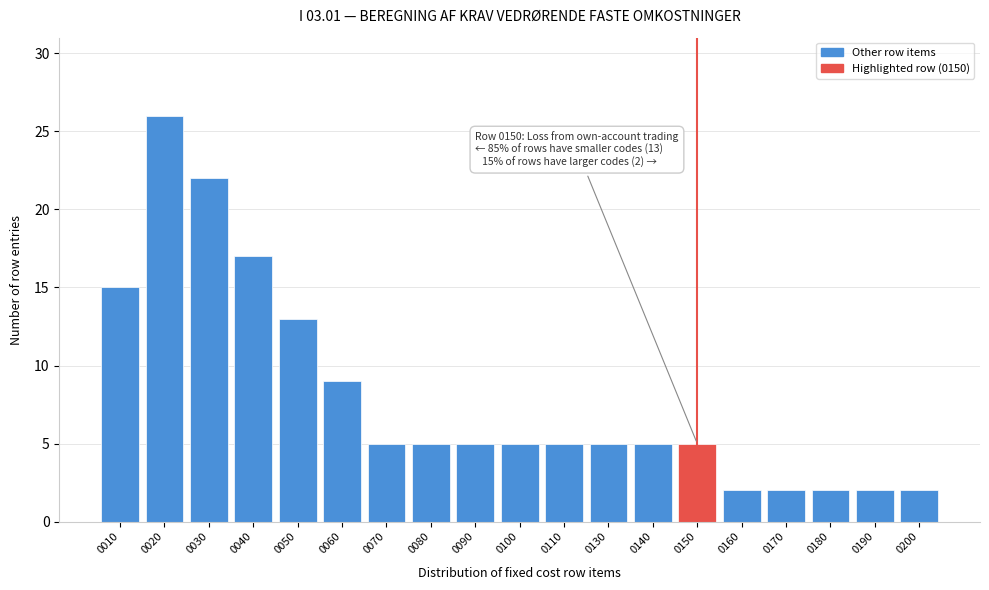

Reading left to right, transcribe all the data shown in this chart.

15	26	22	17	13	9	5	5	5	5	5	5	5	5	2	2	2	2	2